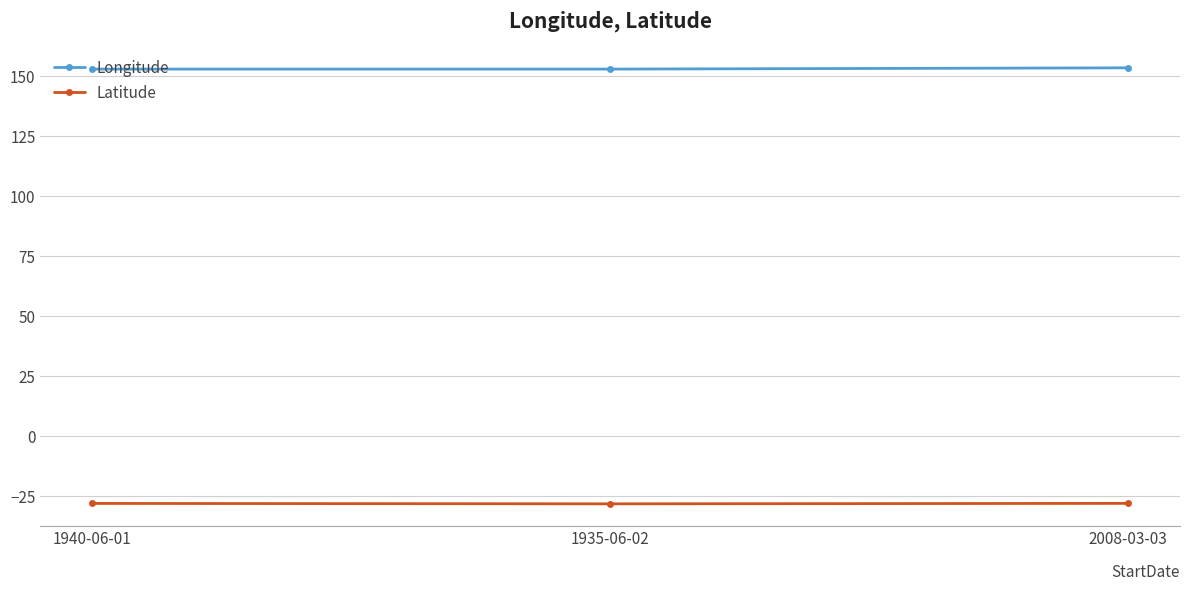

List the series in order of their peak value, lowest first.

Latitude, Longitude